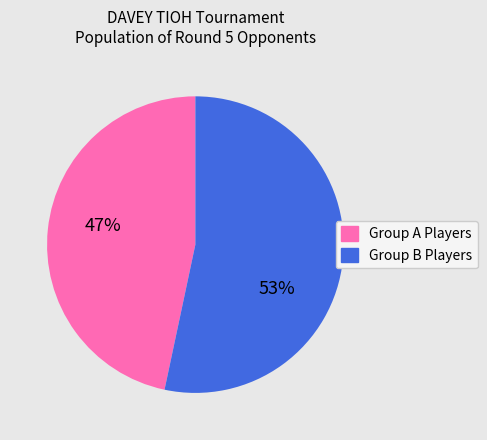

Between Group B Players and Group A Players, which is larger?

Group B Players